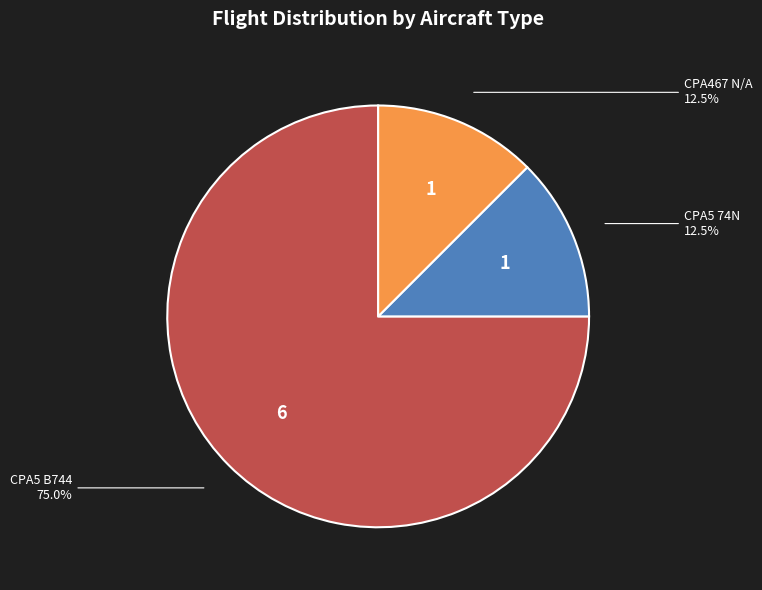

Which category has the biggest portion of the pie?

CPA5 B744